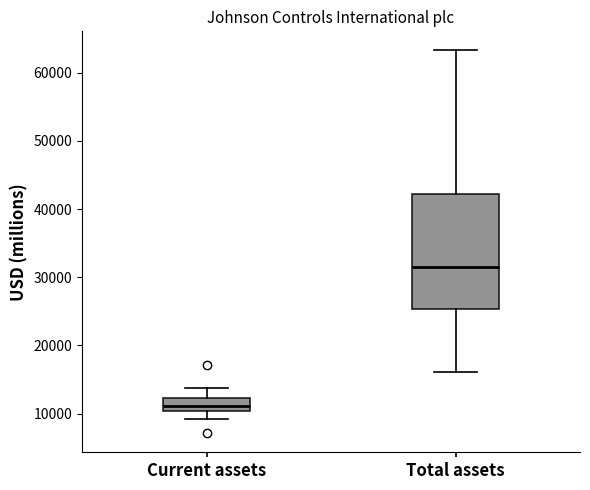

Which box's median line is the highest?

Total assets